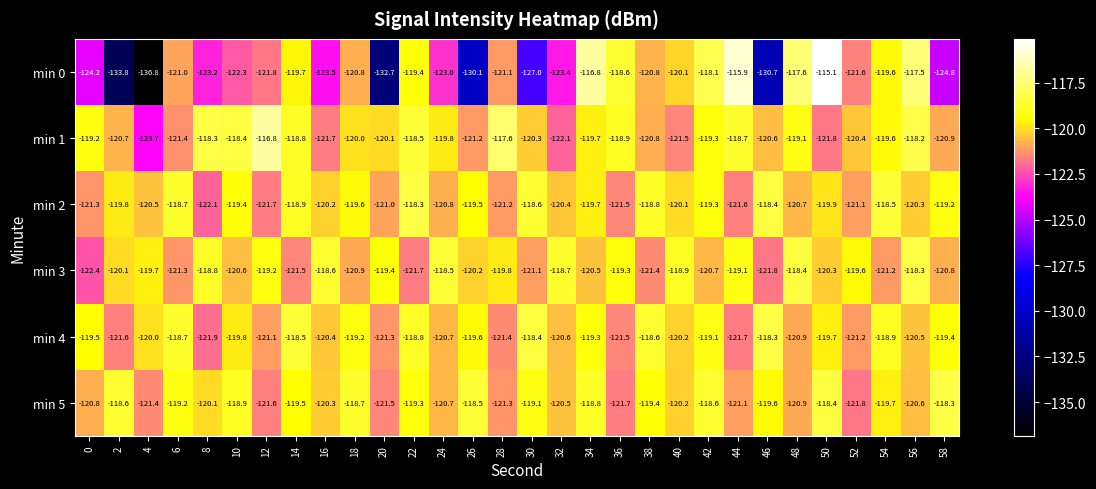

What is the sum of the min 5 values at 36 and 58?

-240.0